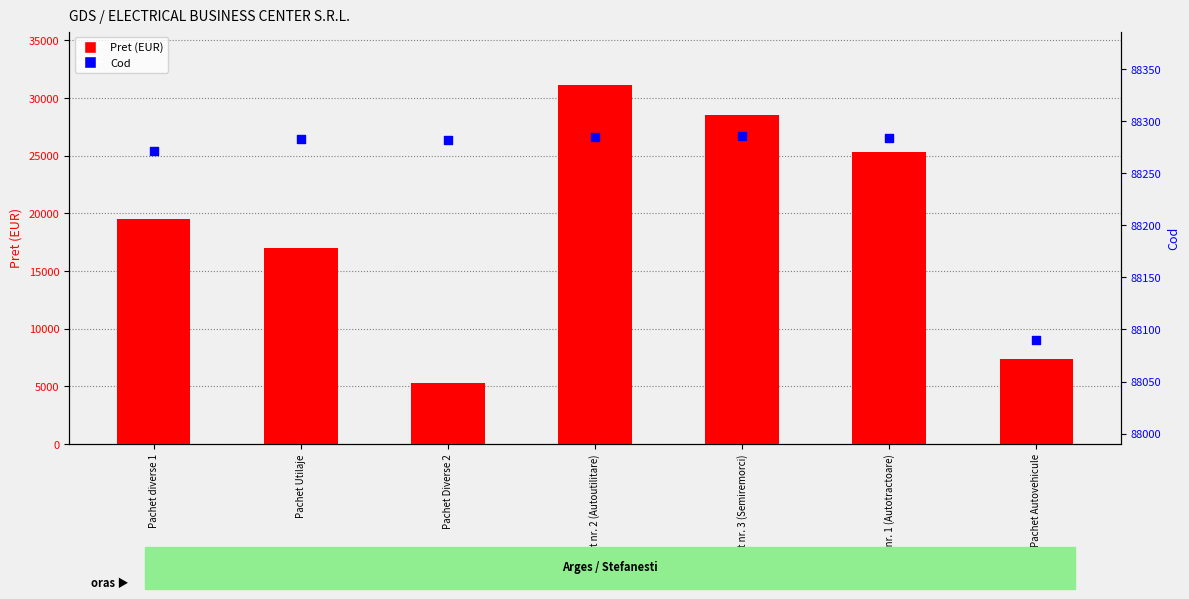

Which series contains the highest Y value?

Cod